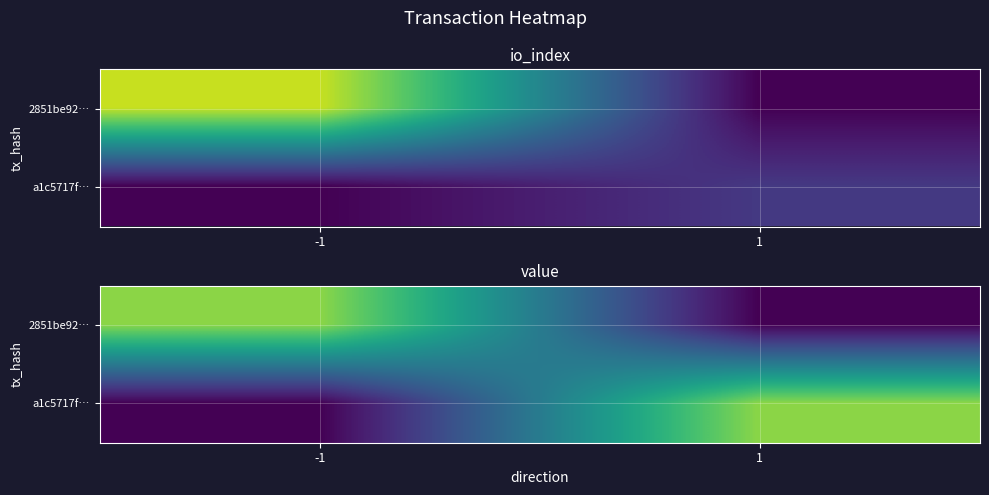

What is the greatest value displayed?

2.1